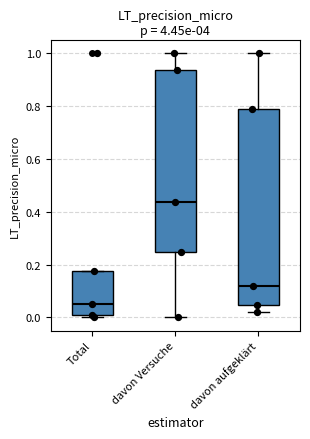

Which box's median line is the highest?

davon Versuche